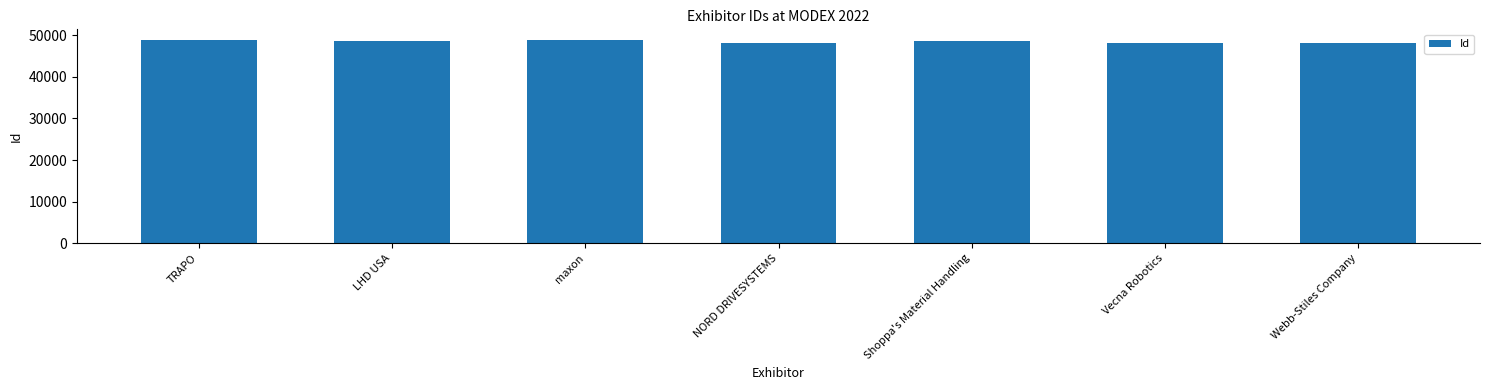

How many bars are there in total?

7